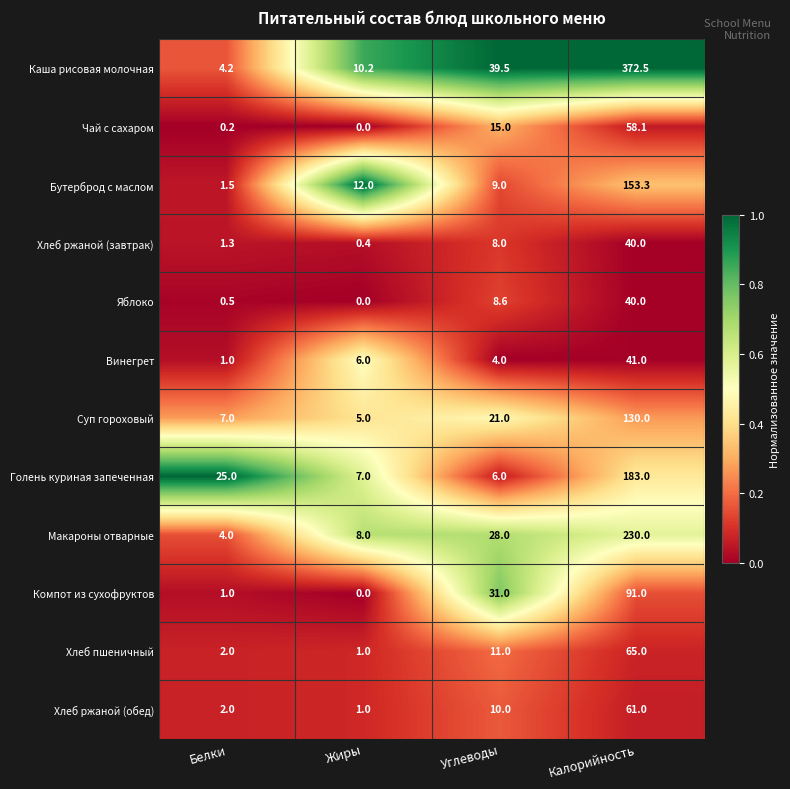

The value of Хлеб пшеничный at Белки is 3.1. True or false?

False